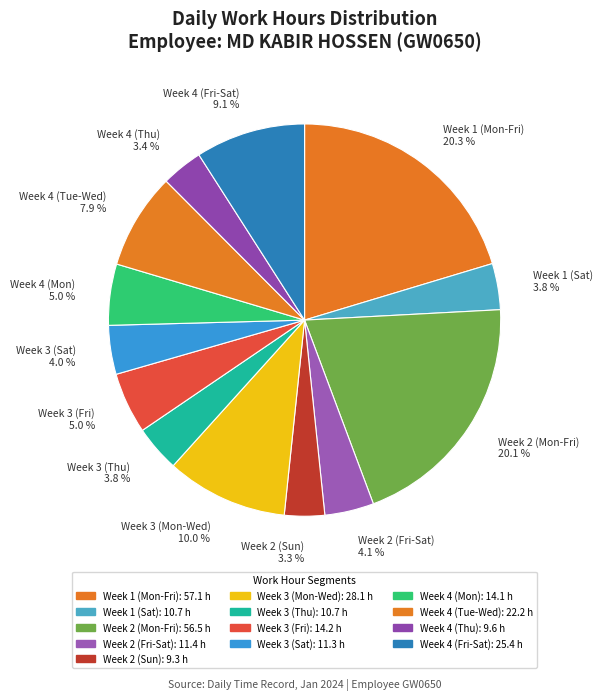

Do Week 1 (Sat) 3.8 % and Week 2 (Sun) 3.3 % together represent more than half of the pie?

No